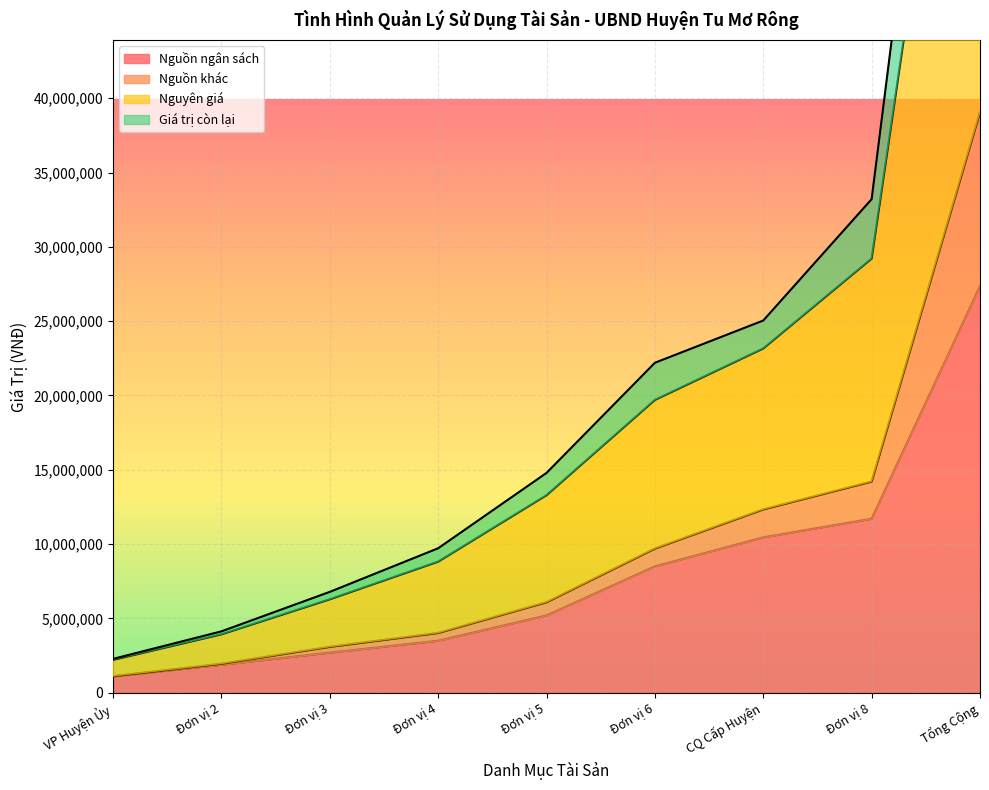

What is the label of the 7th point from the left?

CQ Cấp Huyện